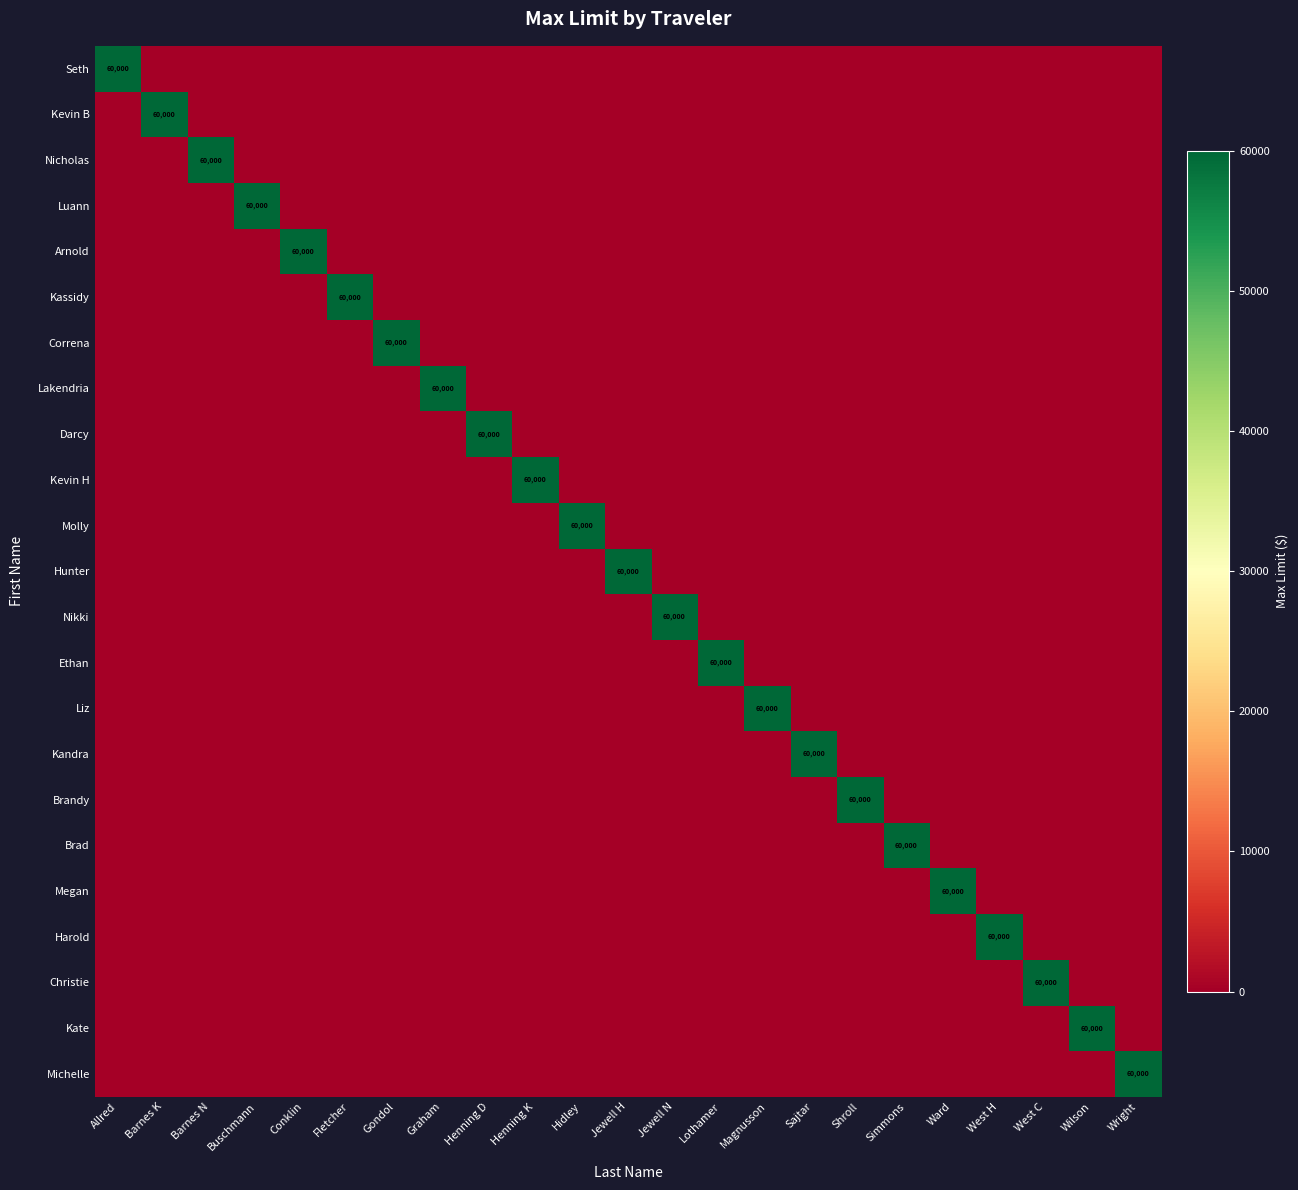

At which category does the chart reach its minimum across all series?

Barnes K